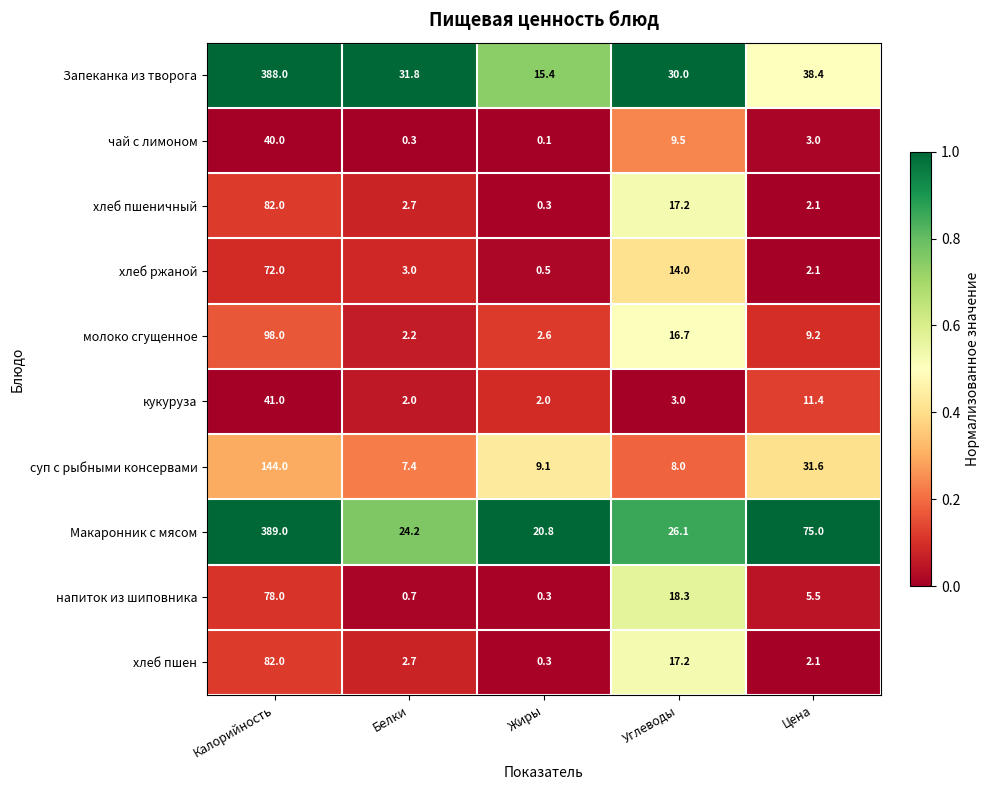

At which label does Макаронник с мясом reach its minimum?

Жиры